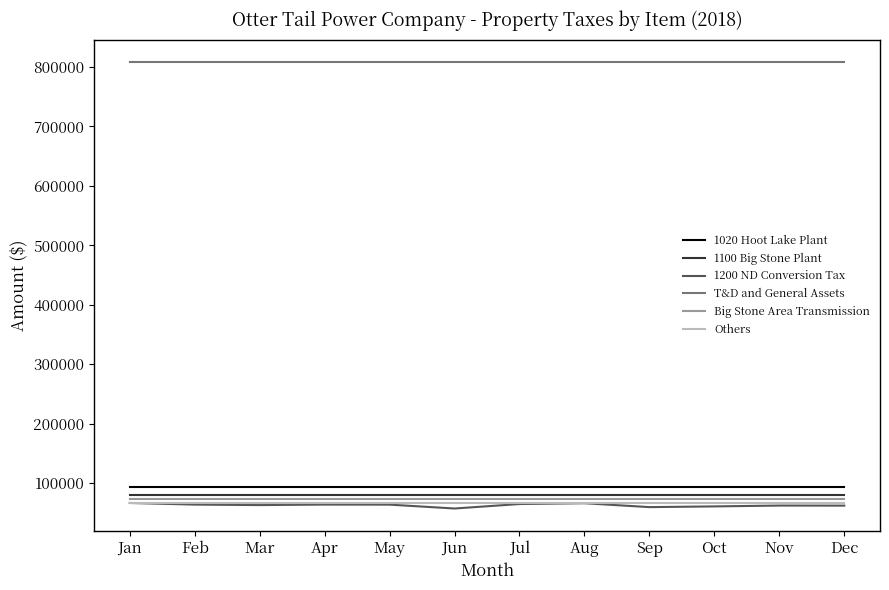

What is the approximate value of Others at Jun?

66090.0